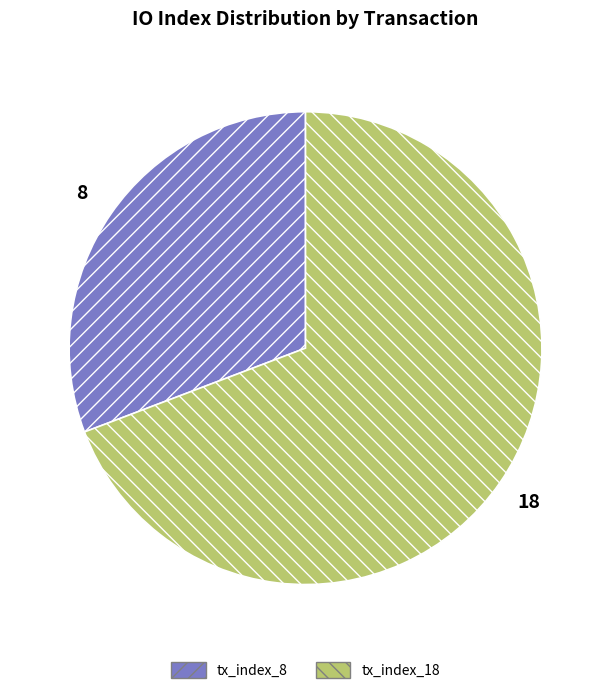

Rank the categories by value from highest to lowest.

tx_index_18, tx_index_8